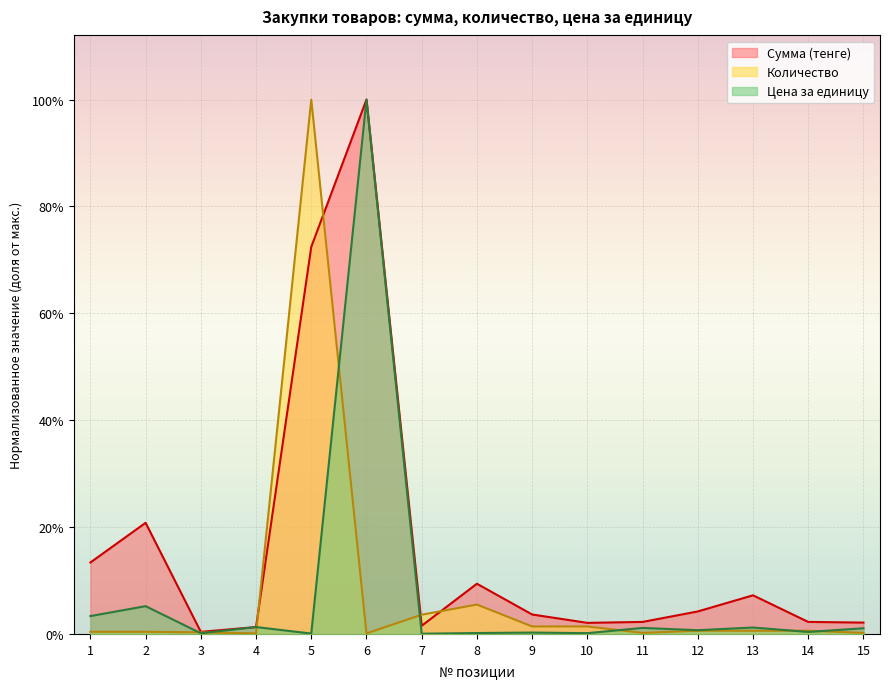

What is the value of the Цена за единицу point at the 2nd from the left?

0.1